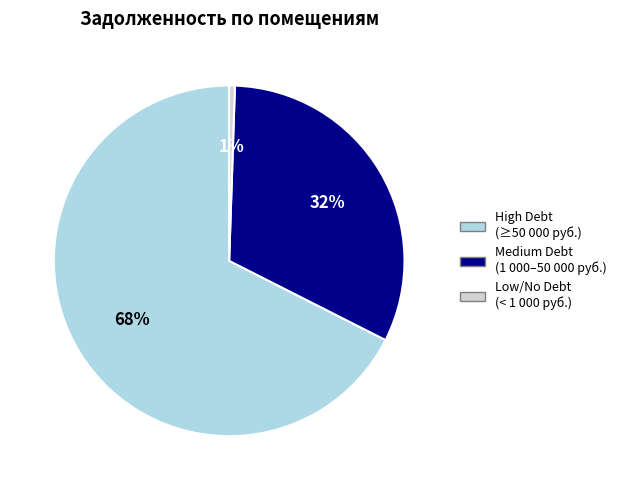

Is there a majority slice in this chart?

Yes